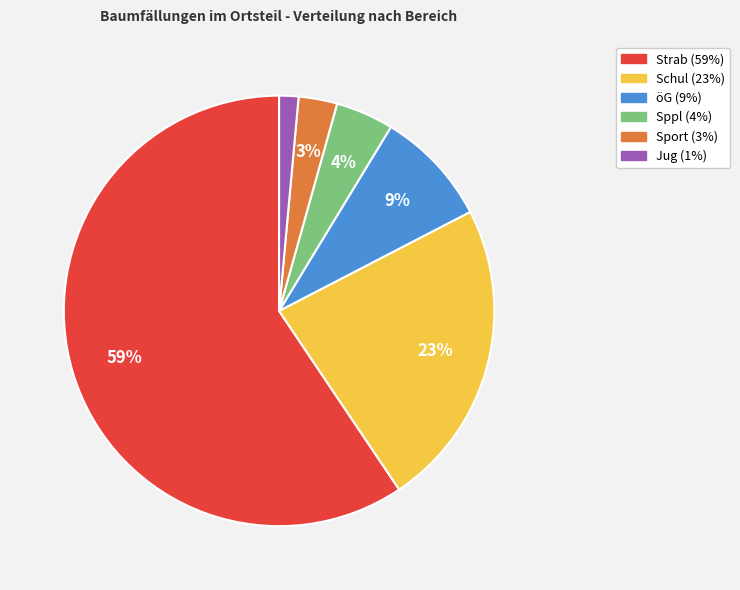

Is it true that Sppl is 4% of the pie?

True